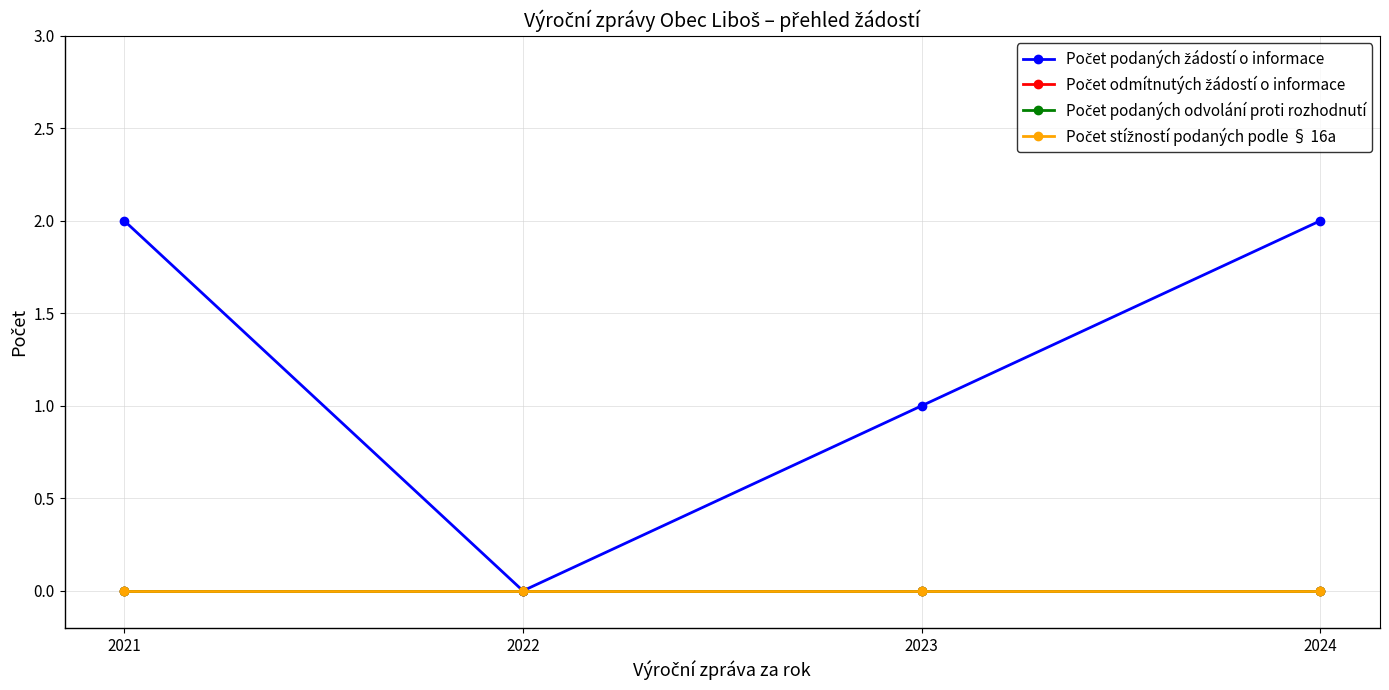

Does the chart have visible grid lines?

Yes